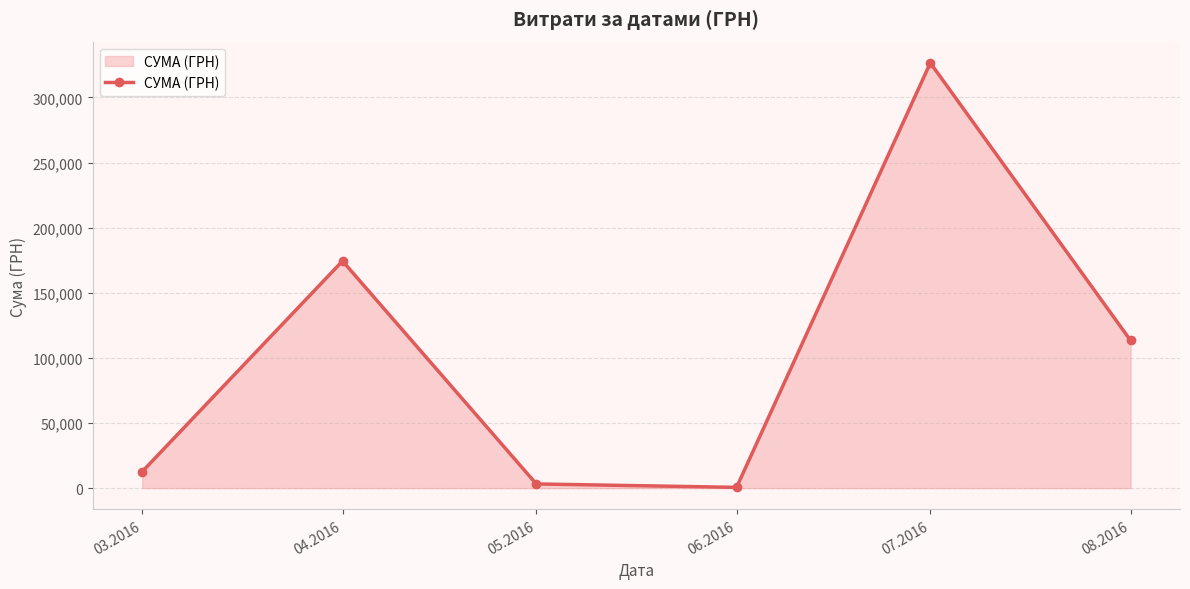

What is the greatest value displayed?

326572.3